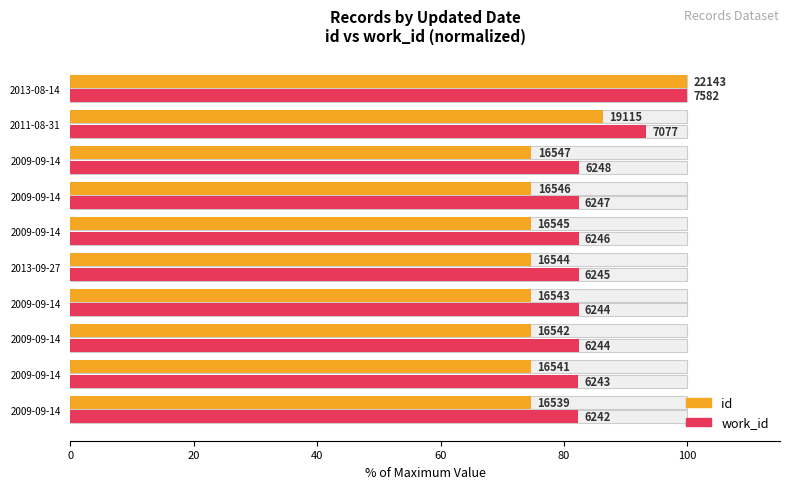

Which series has the largest total across all categories?

work_id